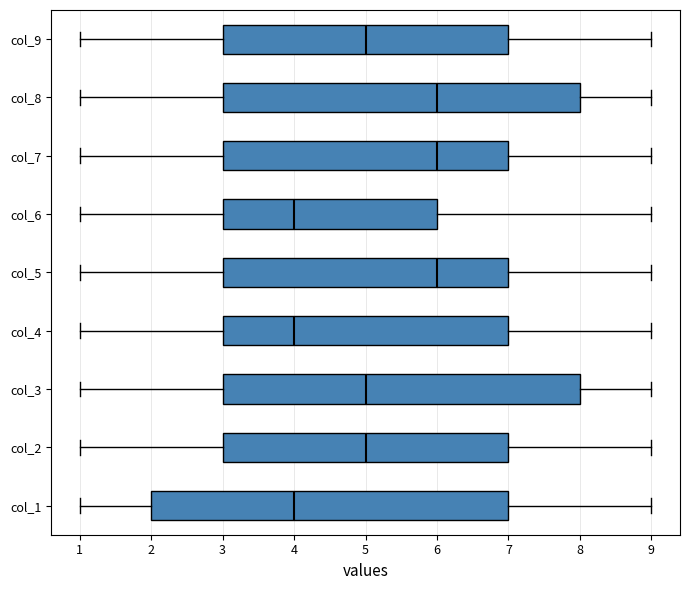

Reading bottom to top, transcribe this box plot: for each box, give where its median line is, the range the box spans, and where its two whiskers end, as read against the x-axis. The values are not printed on the chart, so give them approximately, as read against the axis.

col_1: median 4, box 2 to 7, whiskers 1 to 9
col_2: median 5, box 3 to 7, whiskers 1 to 9
col_3: median 5, box 3 to 8, whiskers 1 to 9
col_4: median 4, box 3 to 7, whiskers 1 to 9
col_5: median 6, box 3 to 7, whiskers 1 to 9
col_6: median 4, box 3 to 6, whiskers 1 to 9
col_7: median 6, box 3 to 7, whiskers 1 to 9
col_8: median 6, box 3 to 8, whiskers 1 to 9
col_9: median 5, box 3 to 7, whiskers 1 to 9